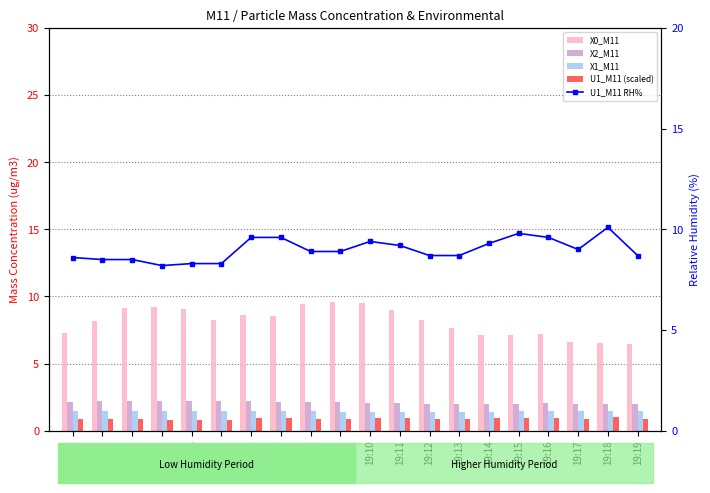

The U1_M11 (scaled) series shows 1.4 at 19:13. True or false?

False